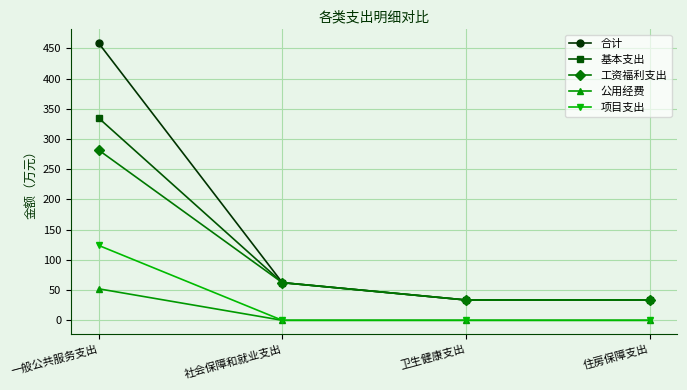

What value does the 基本支出 series have at 卫生健康支出?

33.6